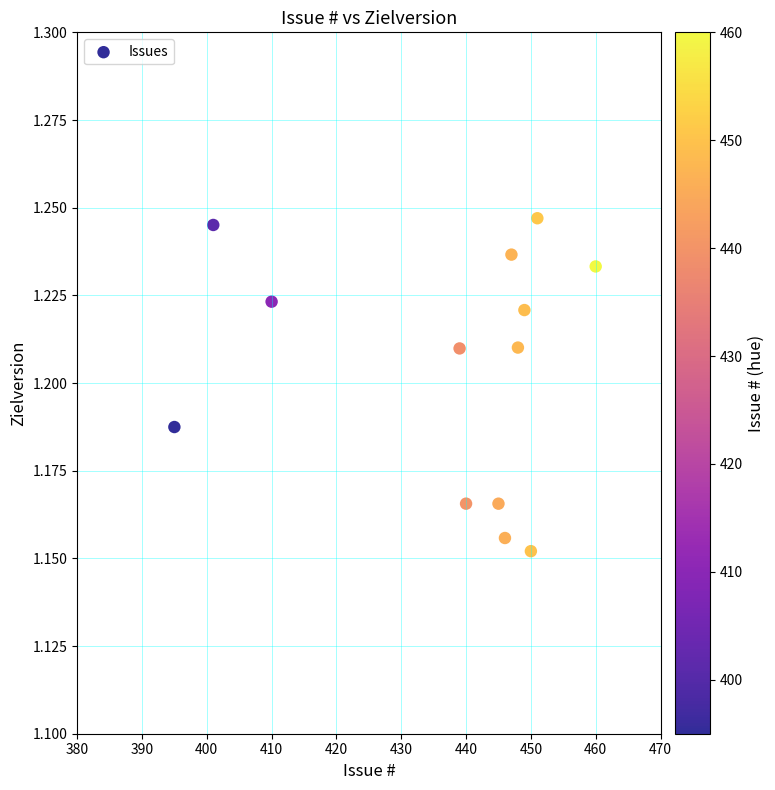

What is the range of X values (max minus min)?

65.0